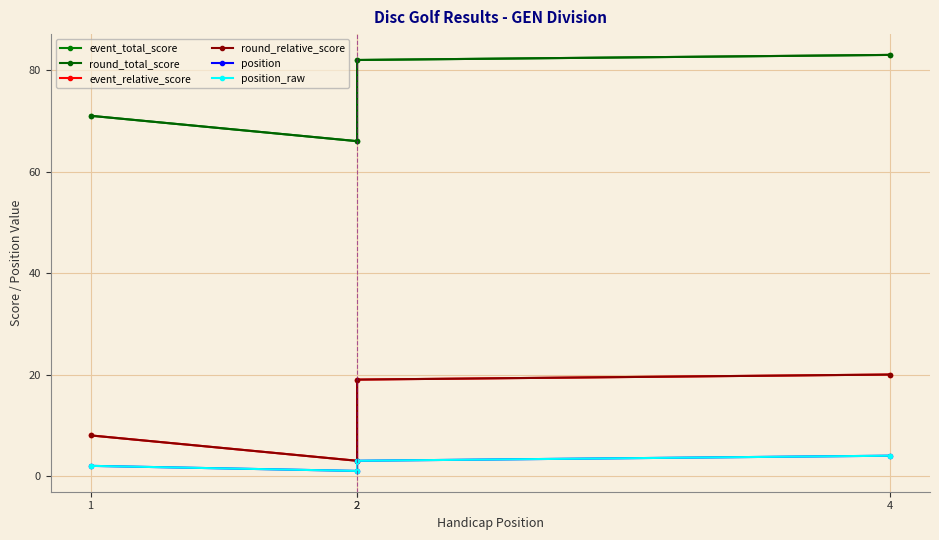

At which category does position_raw reach its first local valley?

2